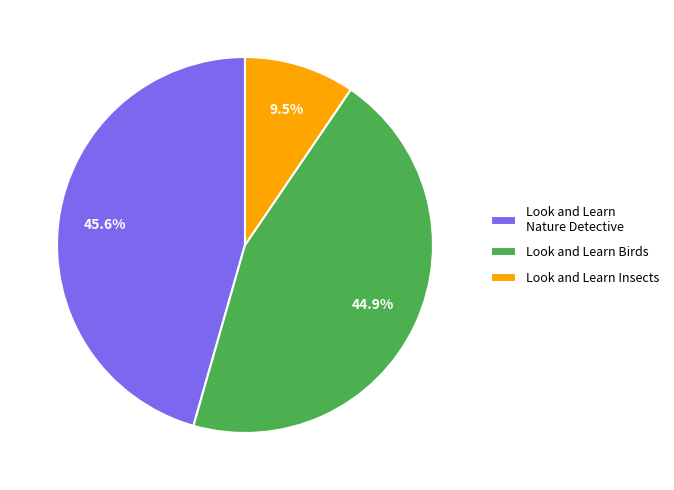

What percentage is the Look and Learn Nature Detective slice, to the nearest percent?

46%